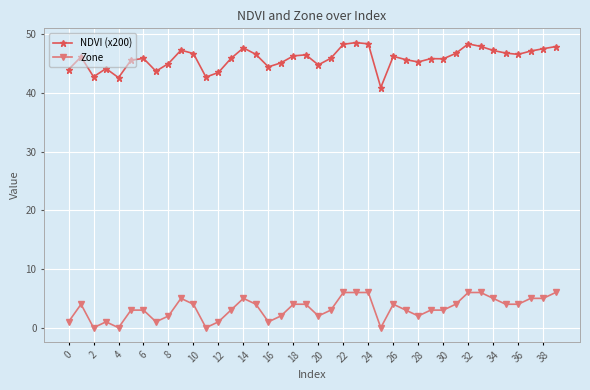

True or false: Zone and NDVI (x200) intersect in this chart.

False